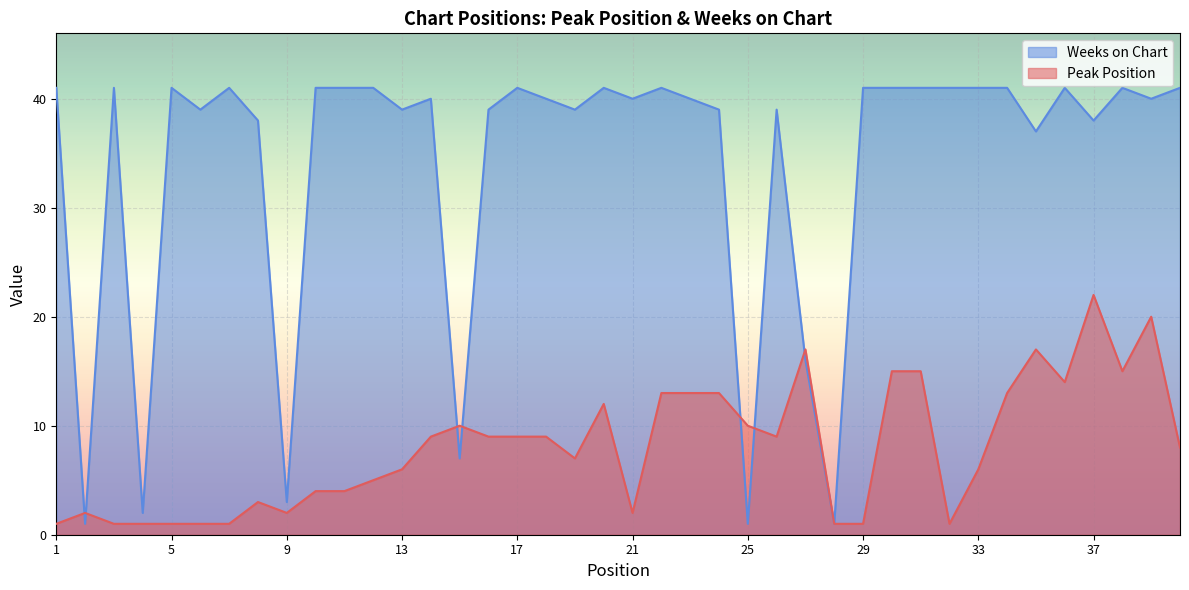

Does the chart display data point markers on the line(s)?

No